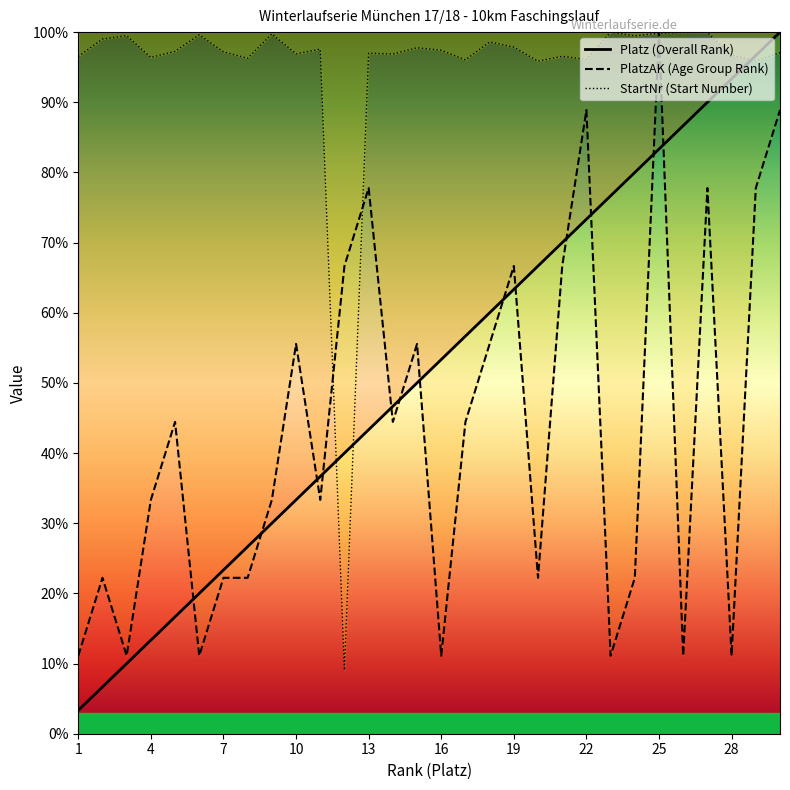

What is the average value of the Platz series?

51.7